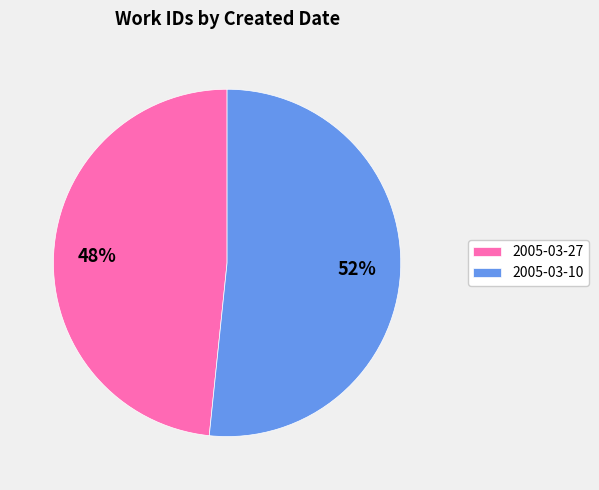

Approximately how many times larger is the value at 2005-03-27 compared to 2005-03-10?

0.9